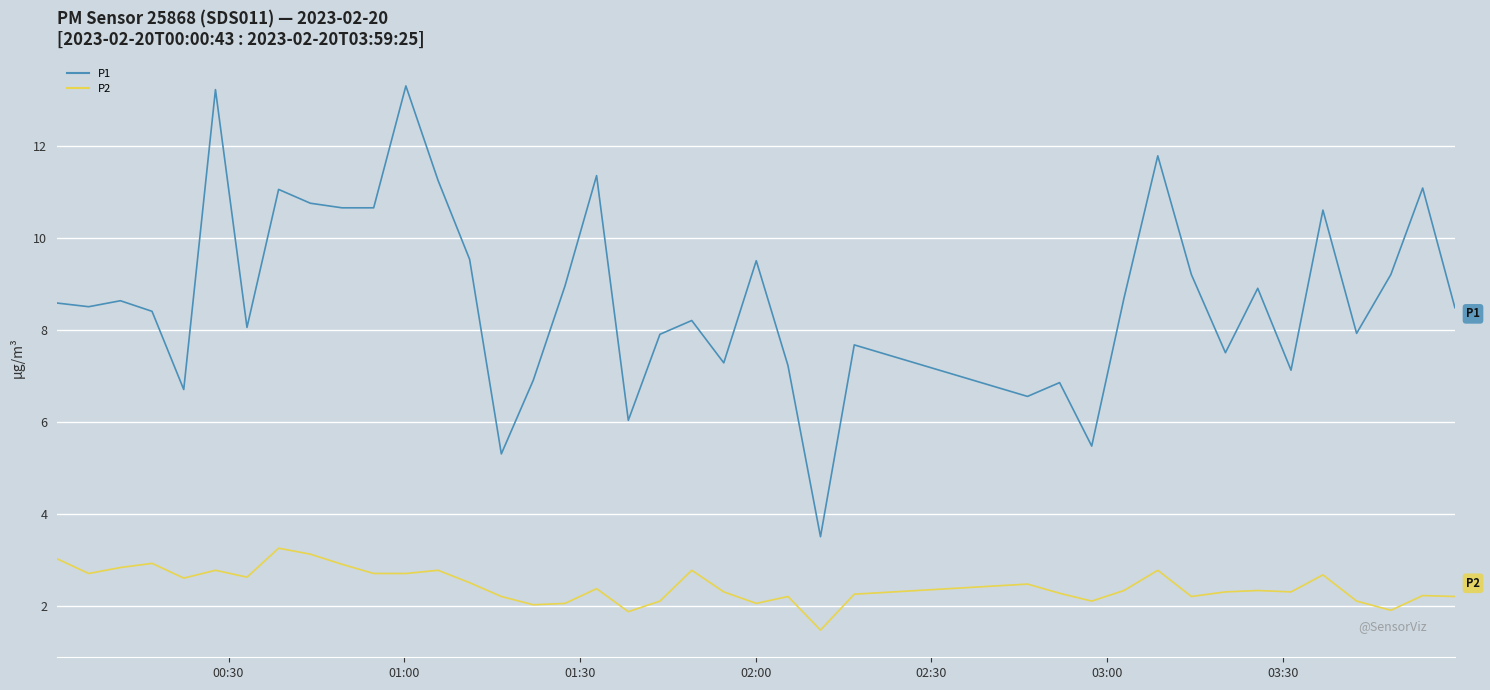

What is the difference between the maximum and minimum values in the P2 series?

1.8